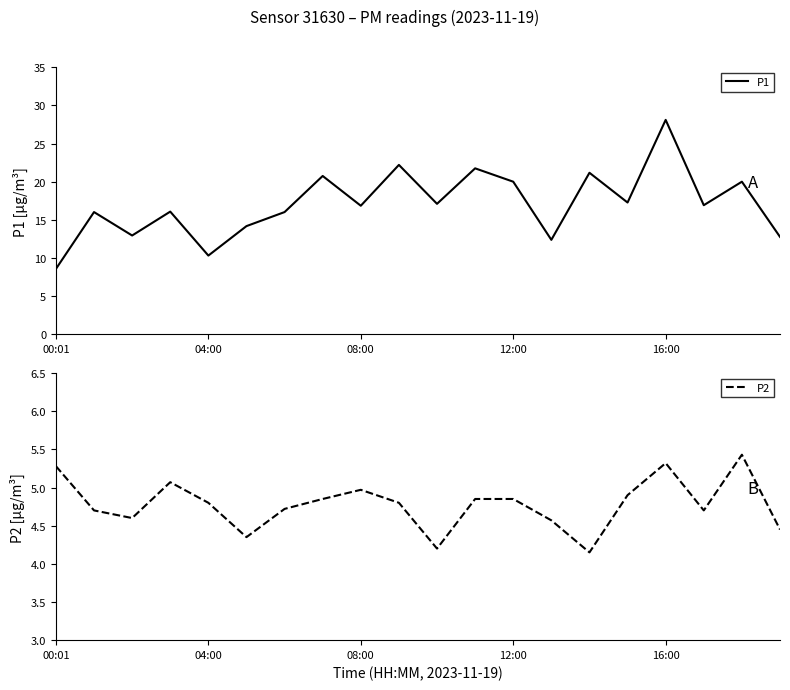

At which label does P1 reach its peak?

16:00